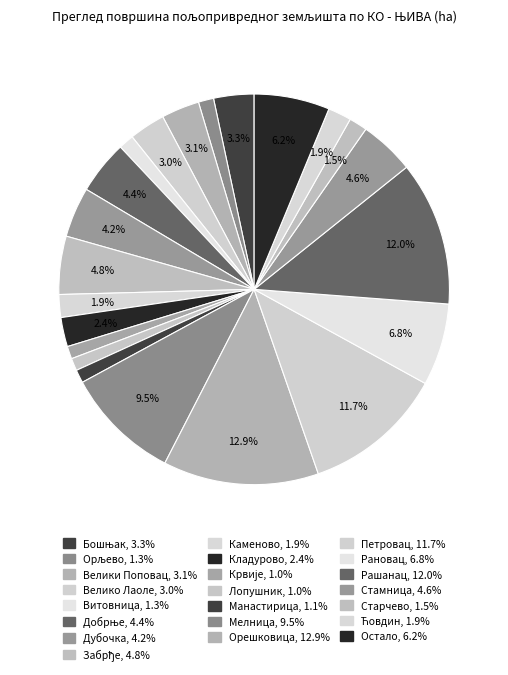

Count the number of slices in the pie.

22